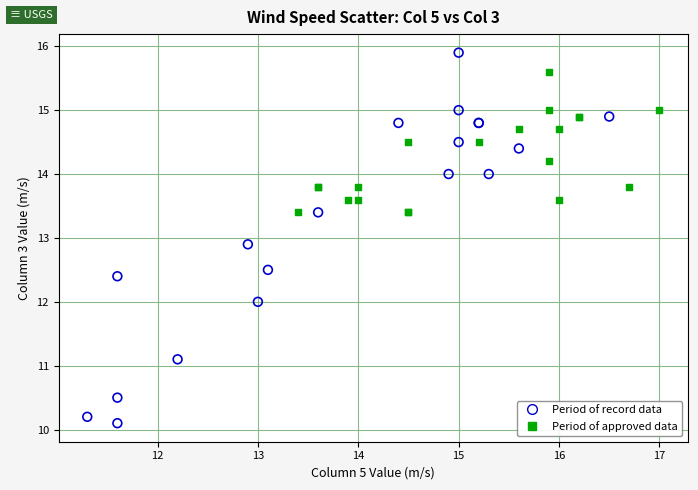

What are all the series names shown in the legend?

Period of record data, Period of approved data